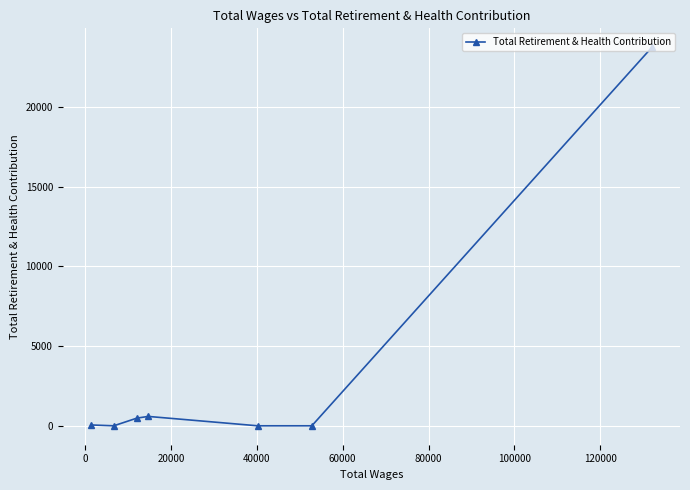

How many lines are shown in the chart?

1